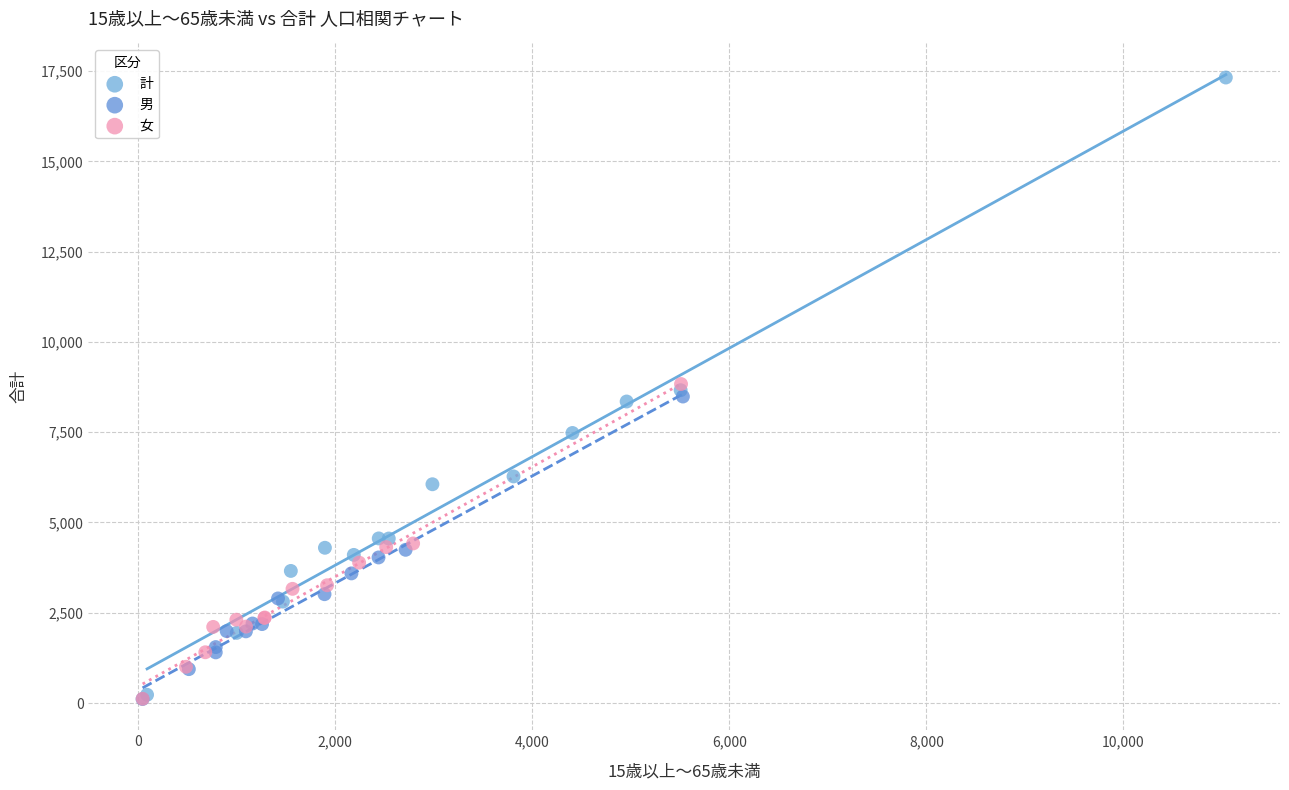

Which series has the largest Y range (max minus min)?

計